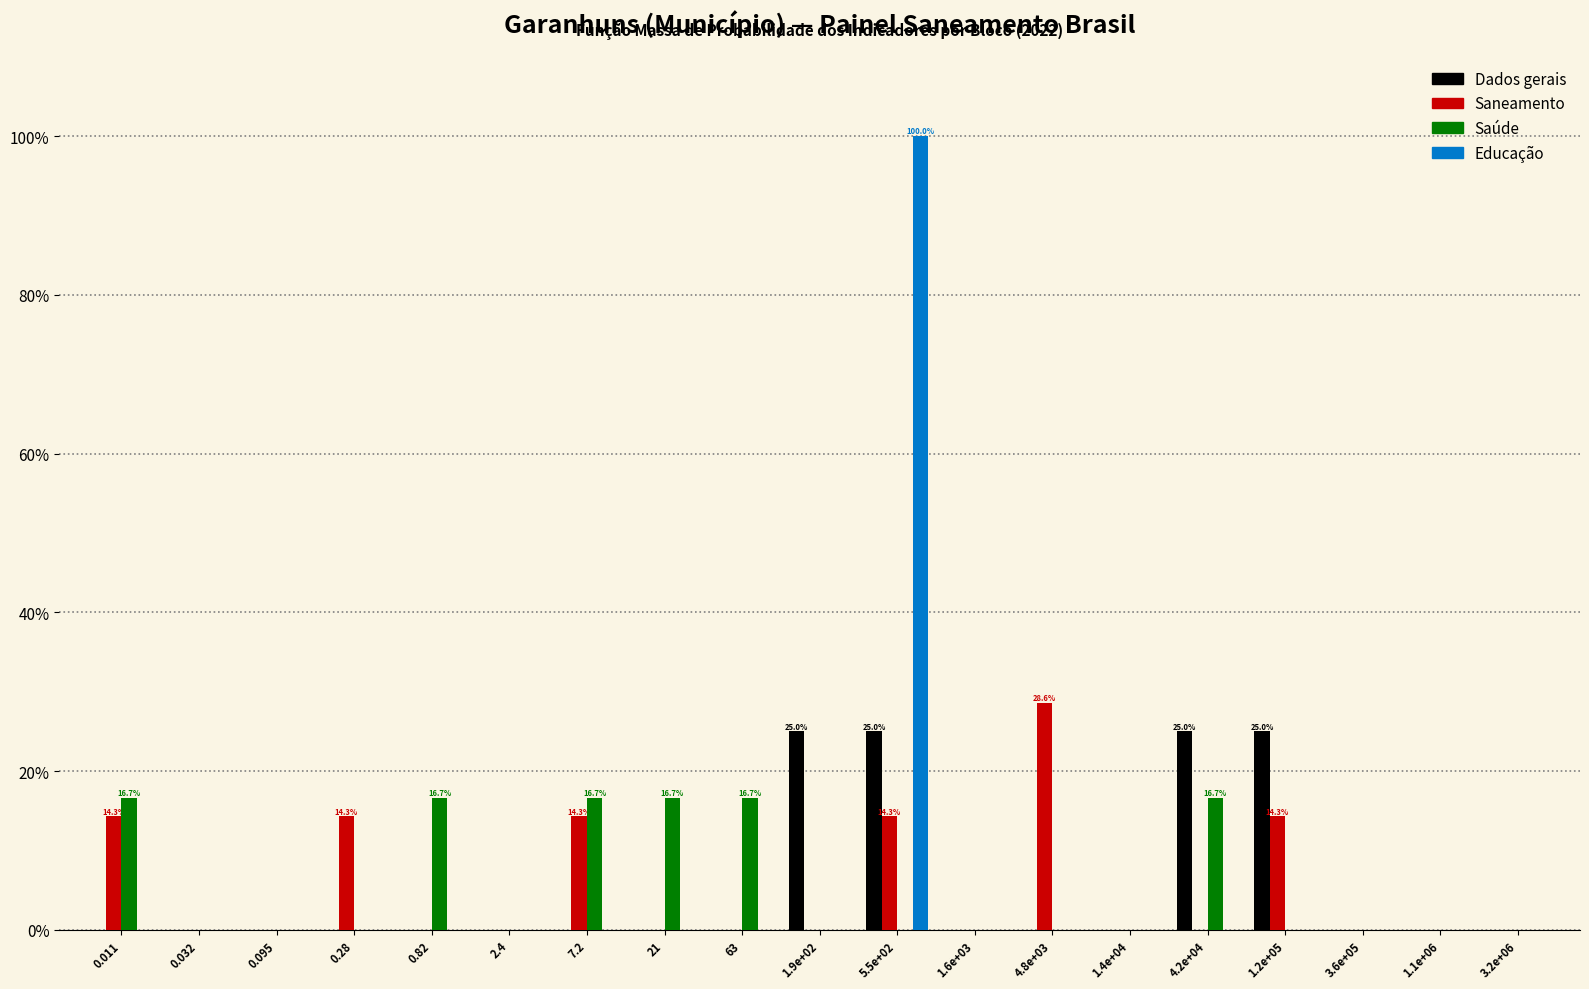

At which category is the sum across all series the highest?

5.5e+02